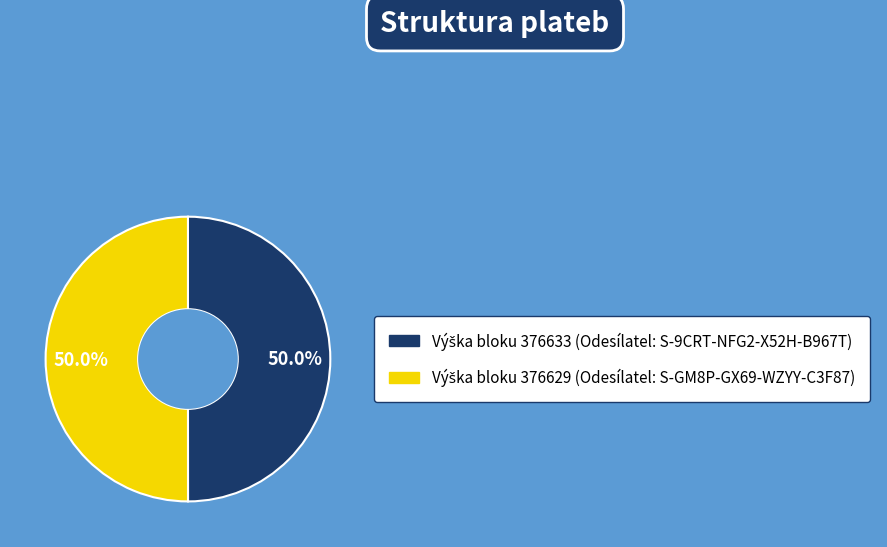

How many slices are in this pie chart?

2